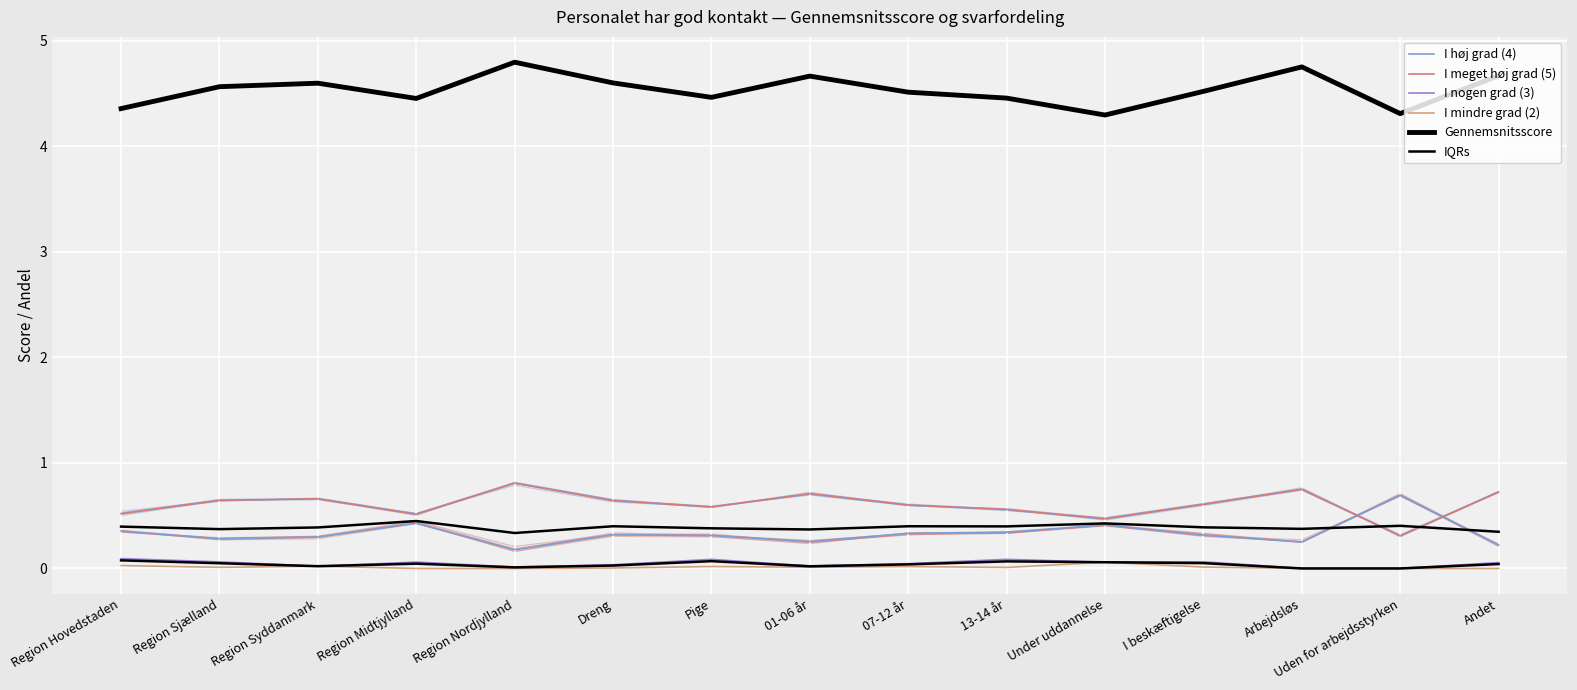

Reading right to left, extract all data points from this chart.

I høj grad (4): Andet=0.2	Uden for arbejdsstyrken=0.7	Arbejdsløs=0.2	I beskæftigelse=0.3	Under uddannelse=0.4	13-14 år=0.3	07-12 år=0.3	01-06 år=0.3	Pige=0.3	Dreng=0.3	Region Nordjylland=0.2	Region Midtjylland=0.4	Region Syddanmark=0.3	Region Sjælland=0.3	Region Hovedstaden=0.4
I meget høj grad (5): Andet=0.7	Uden for arbejdsstyrken=0.3	Arbejdsløs=0.8	I beskæftigelse=0.6	Under uddannelse=0.5	13-14 år=0.6	07-12 år=0.6	01-06 år=0.7	Pige=0.6	Dreng=0.6	Region Nordjylland=0.8	Region Midtjylland=0.5	Region Syddanmark=0.7	Region Sjælland=0.6	Region Hovedstaden=0.5
I nogen grad (3): Andet=0.1	Uden for arbejdsstyrken=0.0	Arbejdsløs=0.0	I beskæftigelse=0.1	Under uddannelse=0.1	13-14 år=0.1	07-12 år=0.0	01-06 år=0.0	Pige=0.1	Dreng=0.0	Region Nordjylland=0.0	Region Midtjylland=0.1	Region Syddanmark=0.0	Region Sjælland=0.1	Region Hovedstaden=0.1
I mindre grad (2): Andet=0.0	Uden for arbejdsstyrken=0.0	Arbejdsløs=0.0	I beskæftigelse=0.0	Under uddannelse=0.1	13-14 år=0.0	07-12 år=0.0	01-06 år=0.0	Pige=0.0	Dreng=0.0	Region Nordjylland=0.0	Region Midtjylland=0.0	Region Syddanmark=0.0	Region Sjælland=0.0	Region Hovedstaden=0.0
Gennemsnitsscore: Andet=4.7	Uden for arbejdsstyrken=4.3	Arbejdsløs=4.8	I beskæftigelse=4.5	Under uddannelse=4.3	13-14 år=4.5	07-12 år=4.5	01-06 år=4.7	Pige=4.5	Dreng=4.6	Region Nordjylland=4.8	Region Midtjylland=4.5	Region Syddanmark=4.6	Region Sjælland=4.6	Region Hovedstaden=4.4
IQRs: Andet=0.0	Uden for arbejdsstyrken=0.0	Arbejdsløs=0.0	I beskæftigelse=0.1	Under uddannelse=0.1	13-14 år=0.1	07-12 år=0.0	01-06 år=0.0	Pige=0.1	Dreng=0.0	Region Nordjylland=0.0	Region Midtjylland=0.0	Region Syddanmark=0.0	Region Sjælland=0.0	Region Hovedstaden=0.1